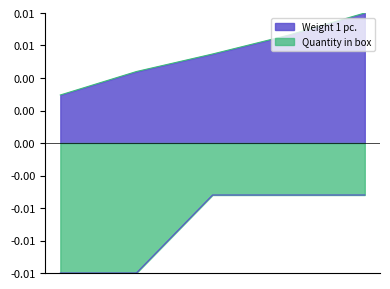

True or false: Quantity in box and Weight 1 pc. intersect in this chart.

False